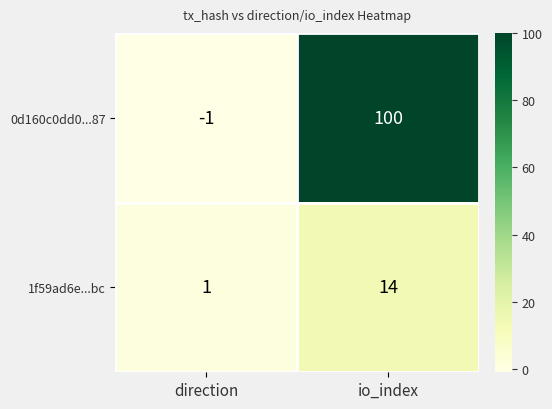

What is the greatest value displayed?

100